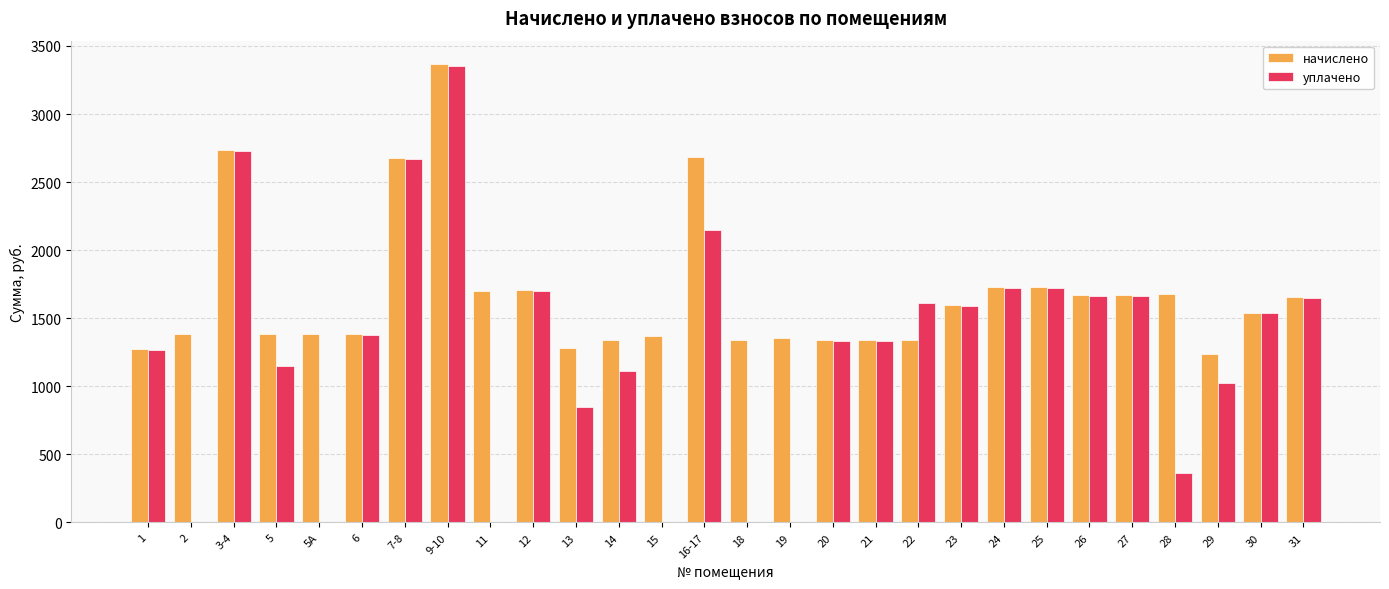

How many data points does each series have?

28